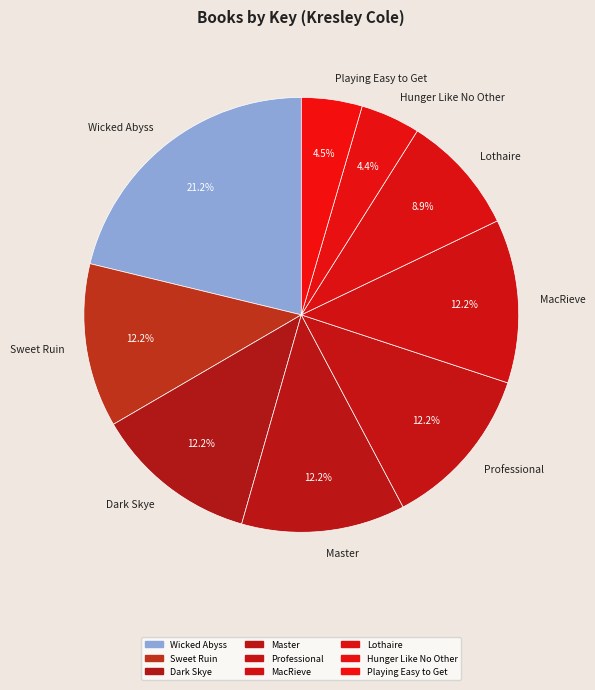

How many segments does this pie chart have?

9